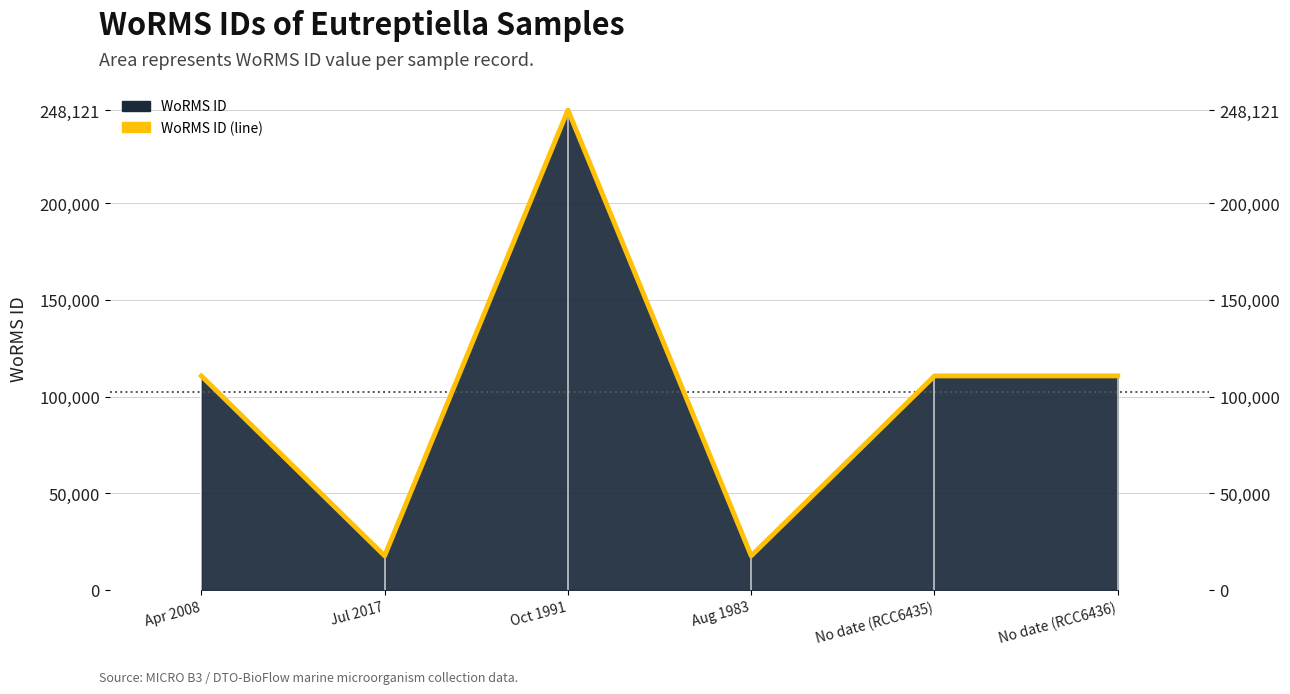

What is the difference between the maximum and minimum values?

230464